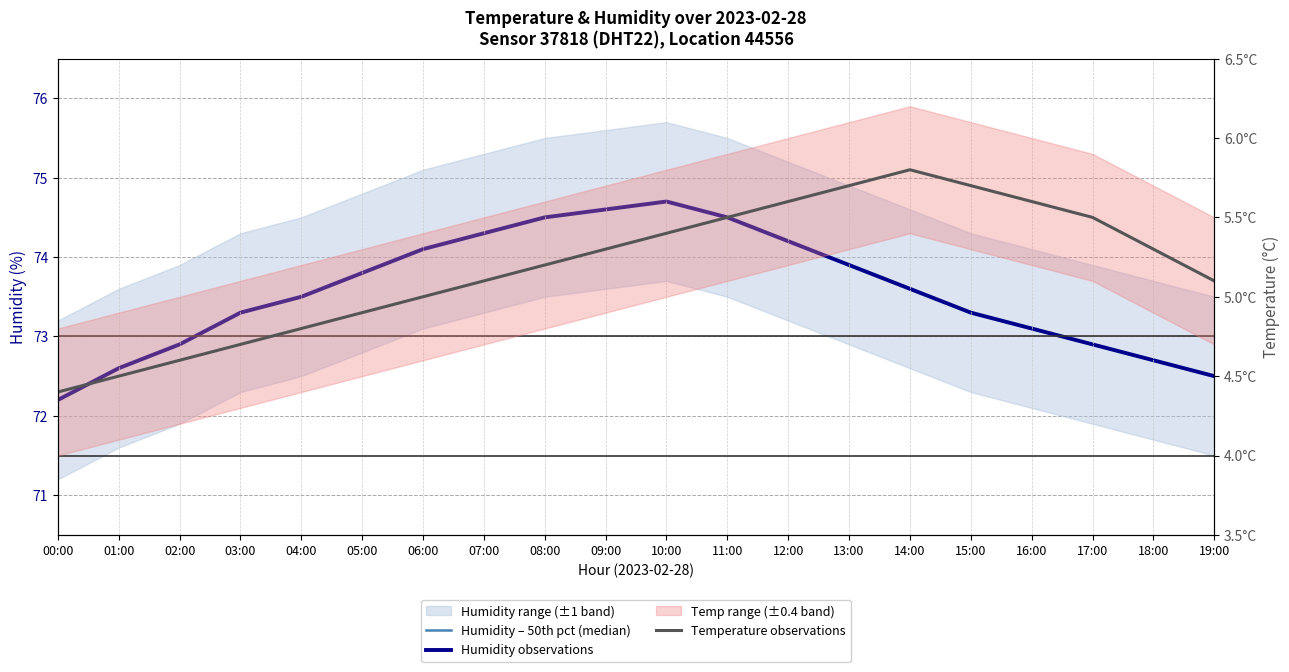

True or false: Temperature observations has a value of 5.4 at 10:00.

True